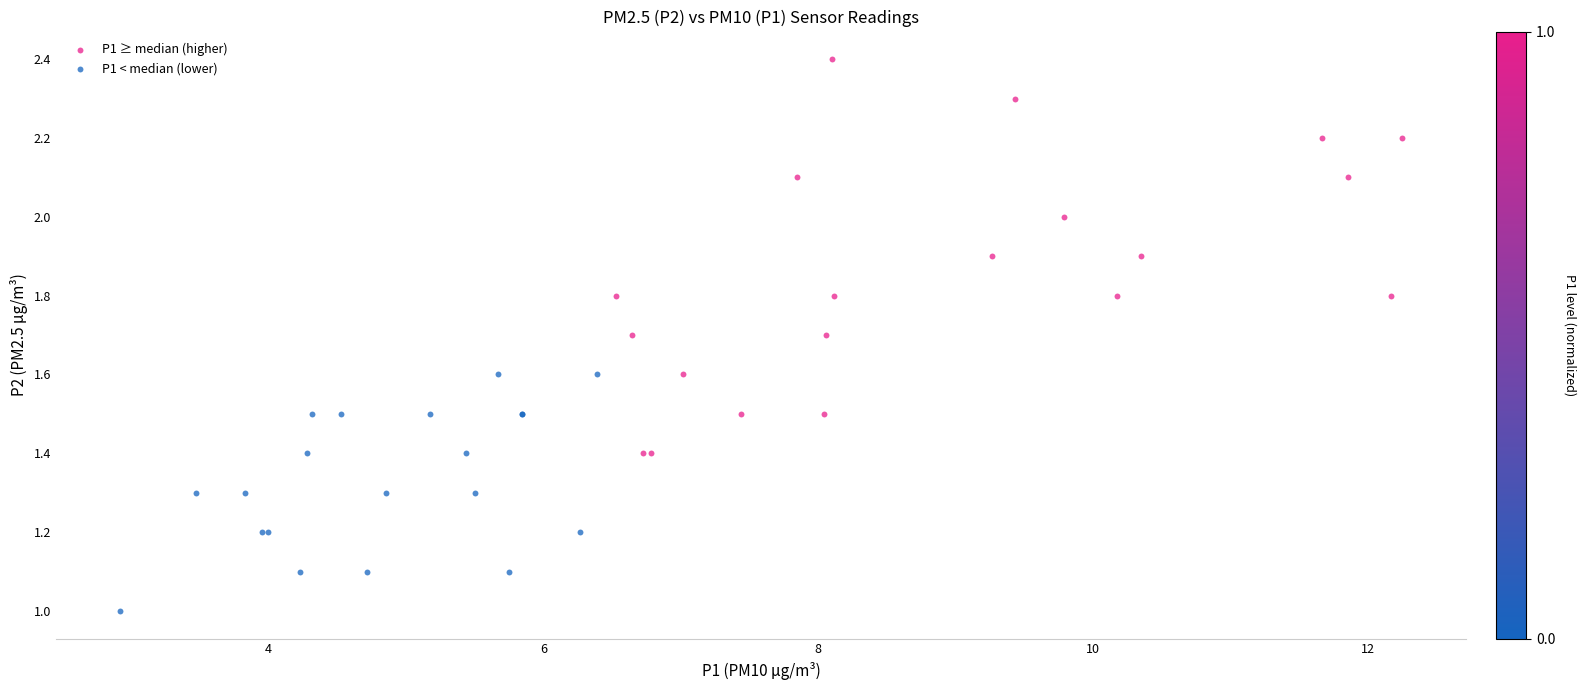

Which series contains the highest Y value?

P1 ≥ median (higher)